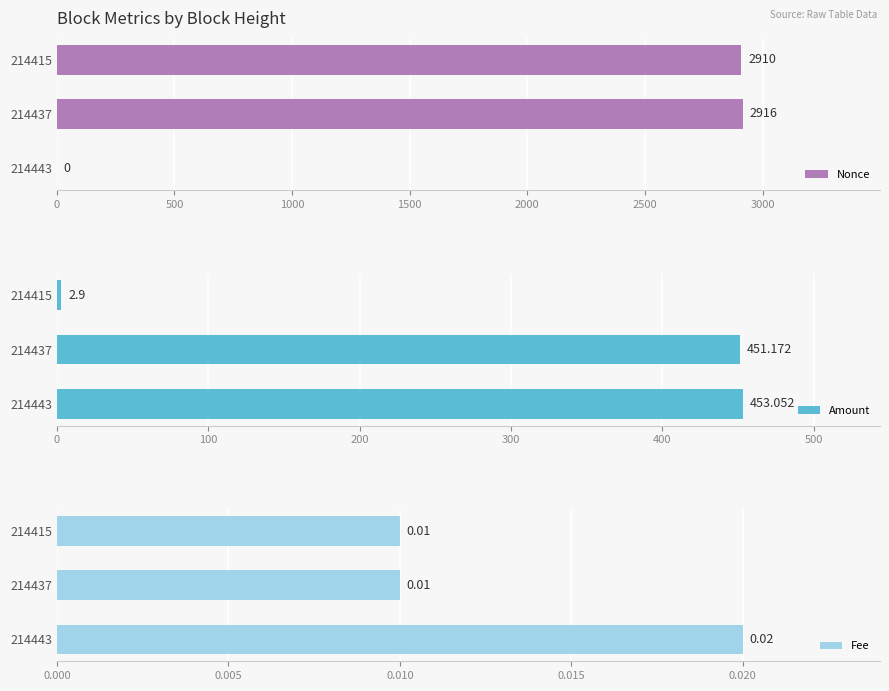

What is the maximum value for Nonce?

2916